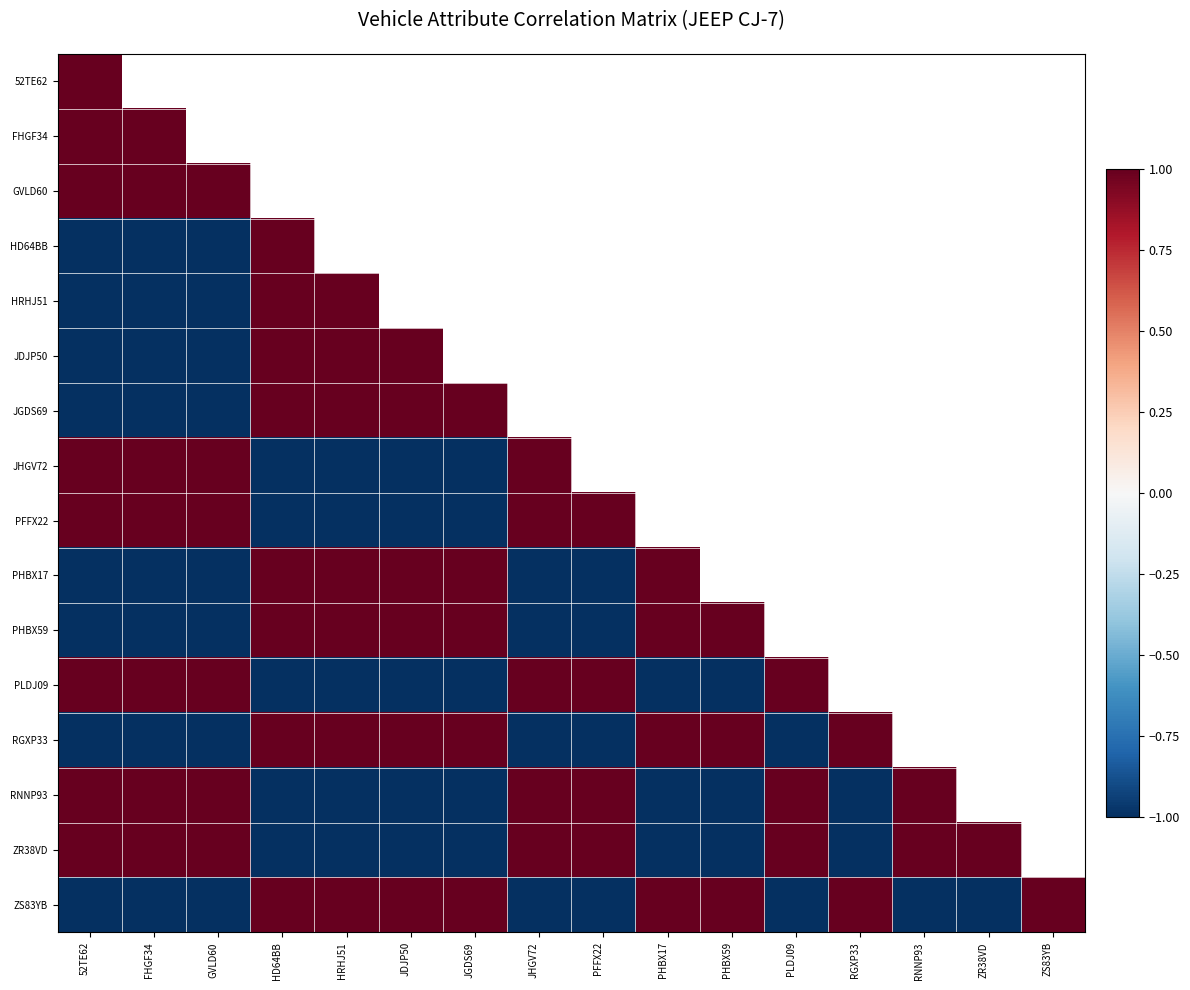

How many categories are shown in the chart?

16